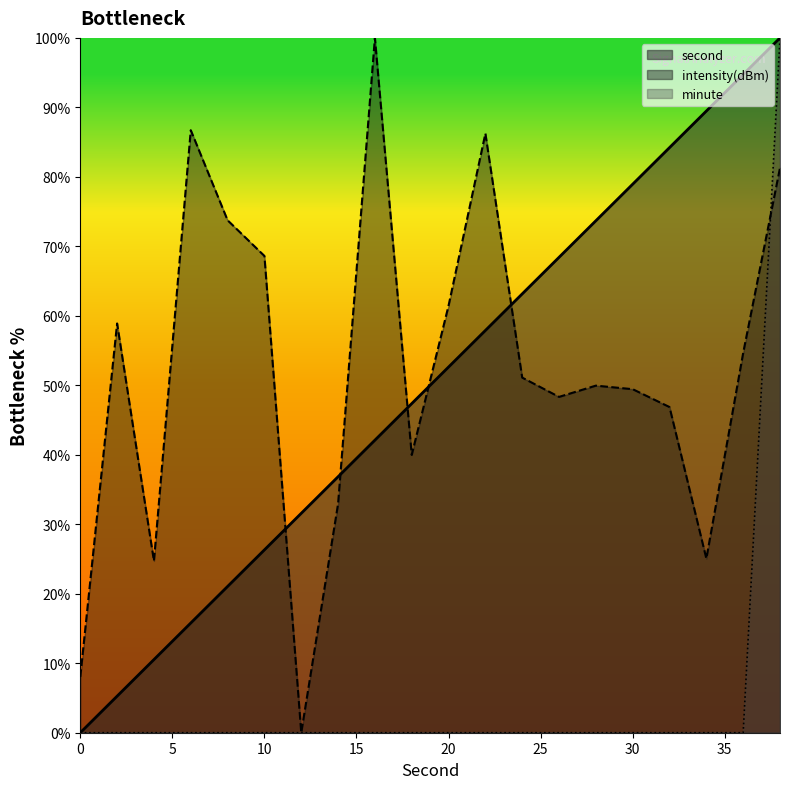

What value does the intensity(dBm) series have at 4?

24.7